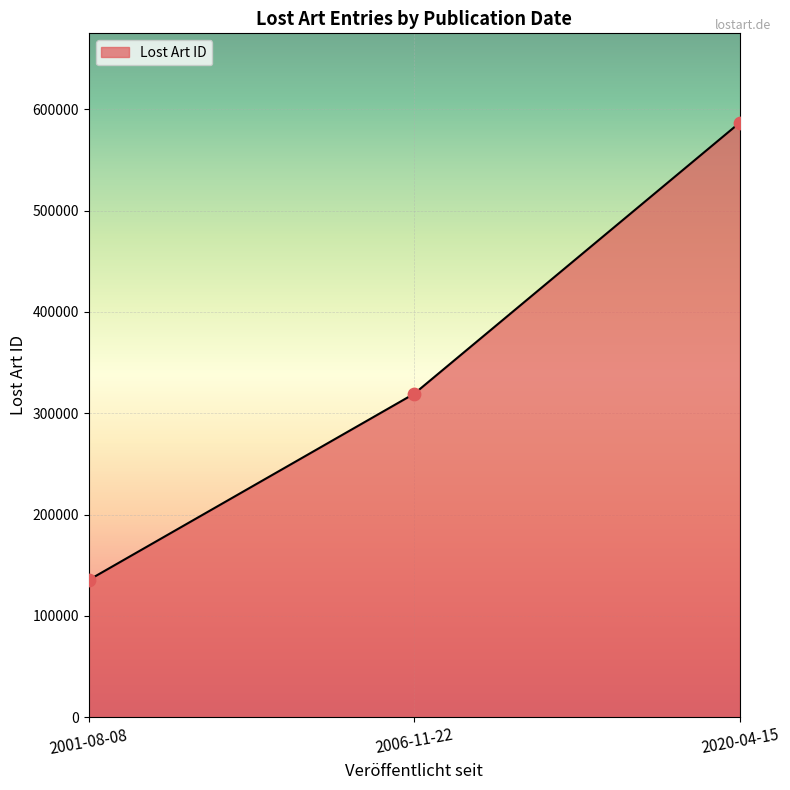

What is the ratio of the value at 2020-04-15 to the value at 2001-08-08?

4.3